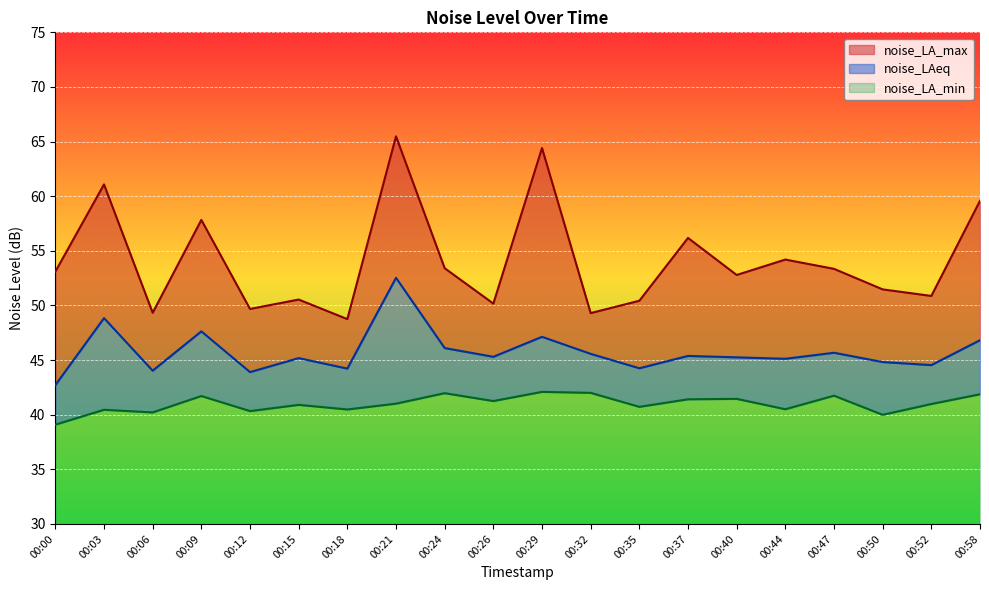

Is it true that noise_LAeq equals 44.2 at 00:18?

True